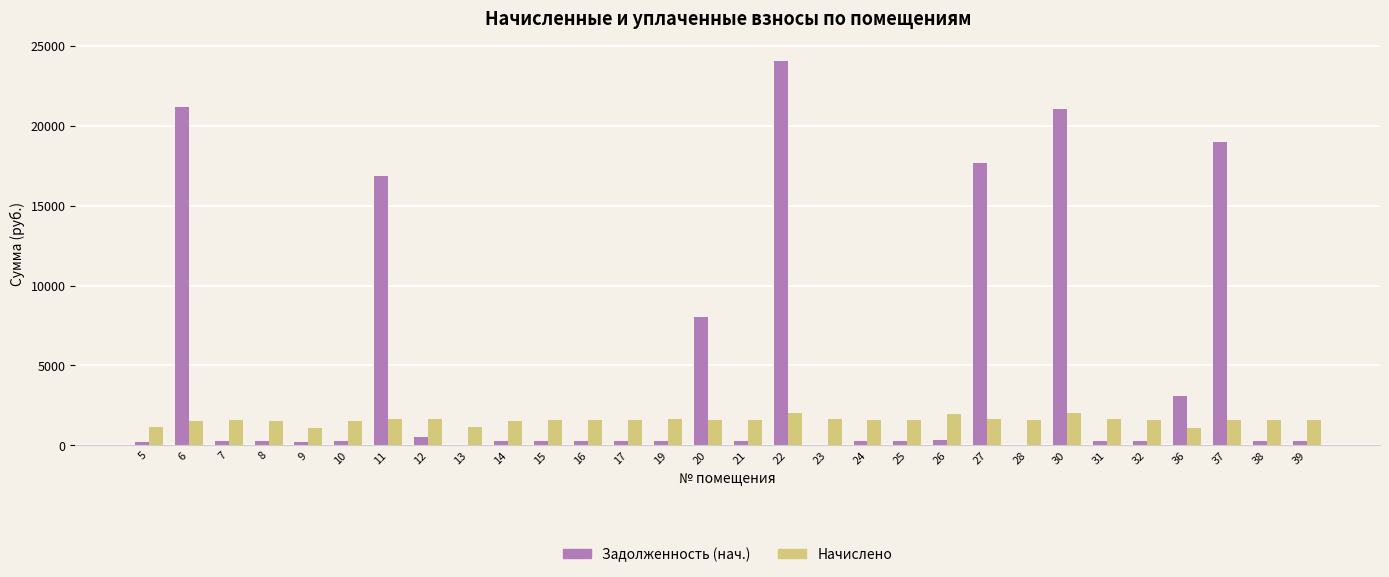

What is the sum of all Задолженность (нач.) values?

136150.3